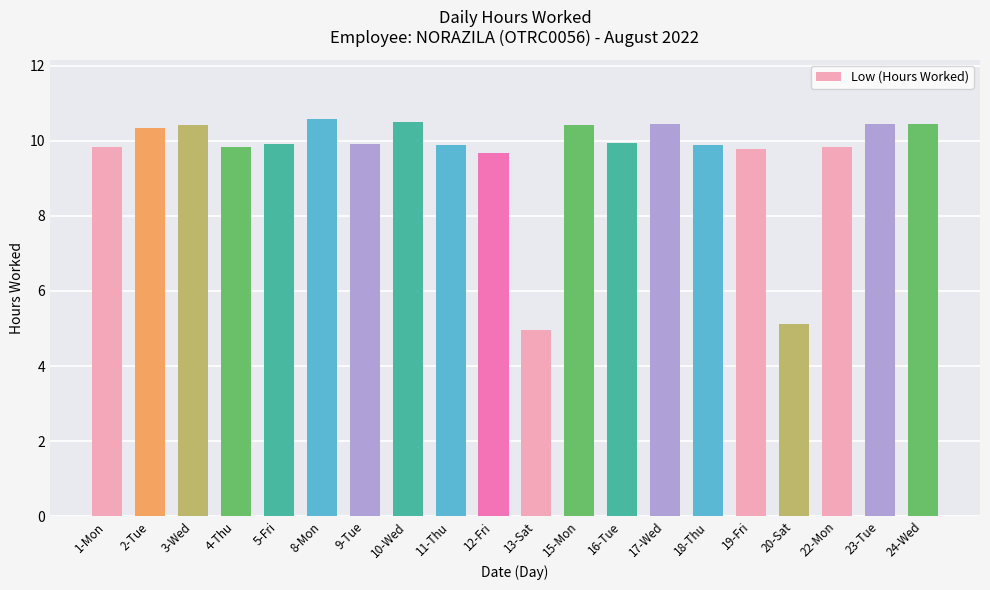

What is the value of the 1st bar from the left?

9.8